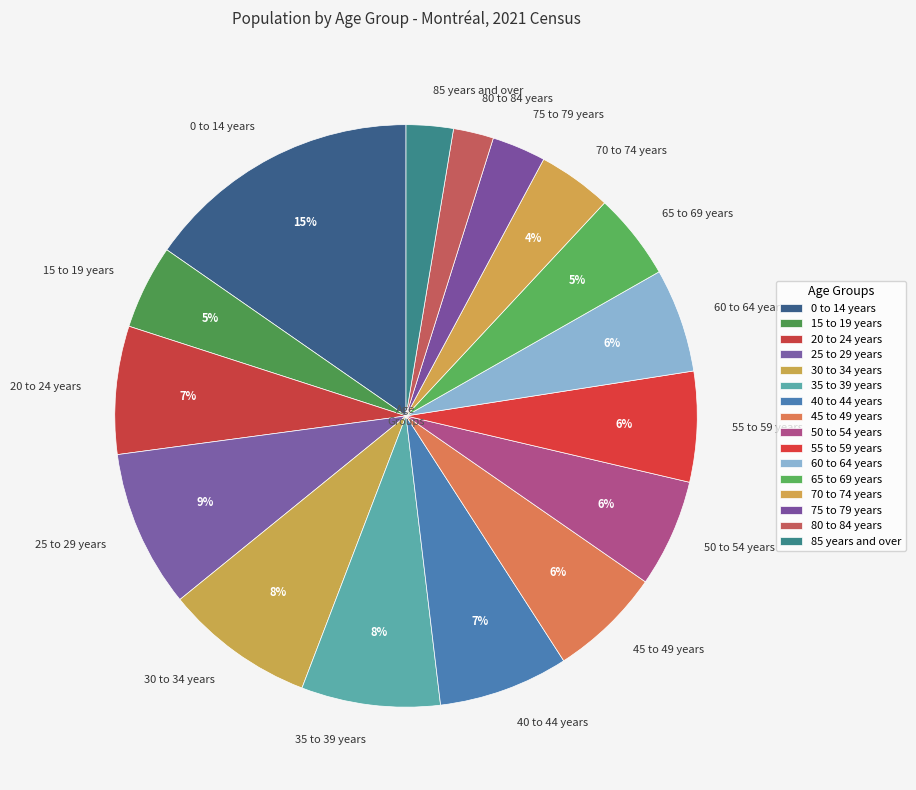

To the nearest percent, what is the combined percentage of 30 to 34 years and 65 to 69 years?

13%